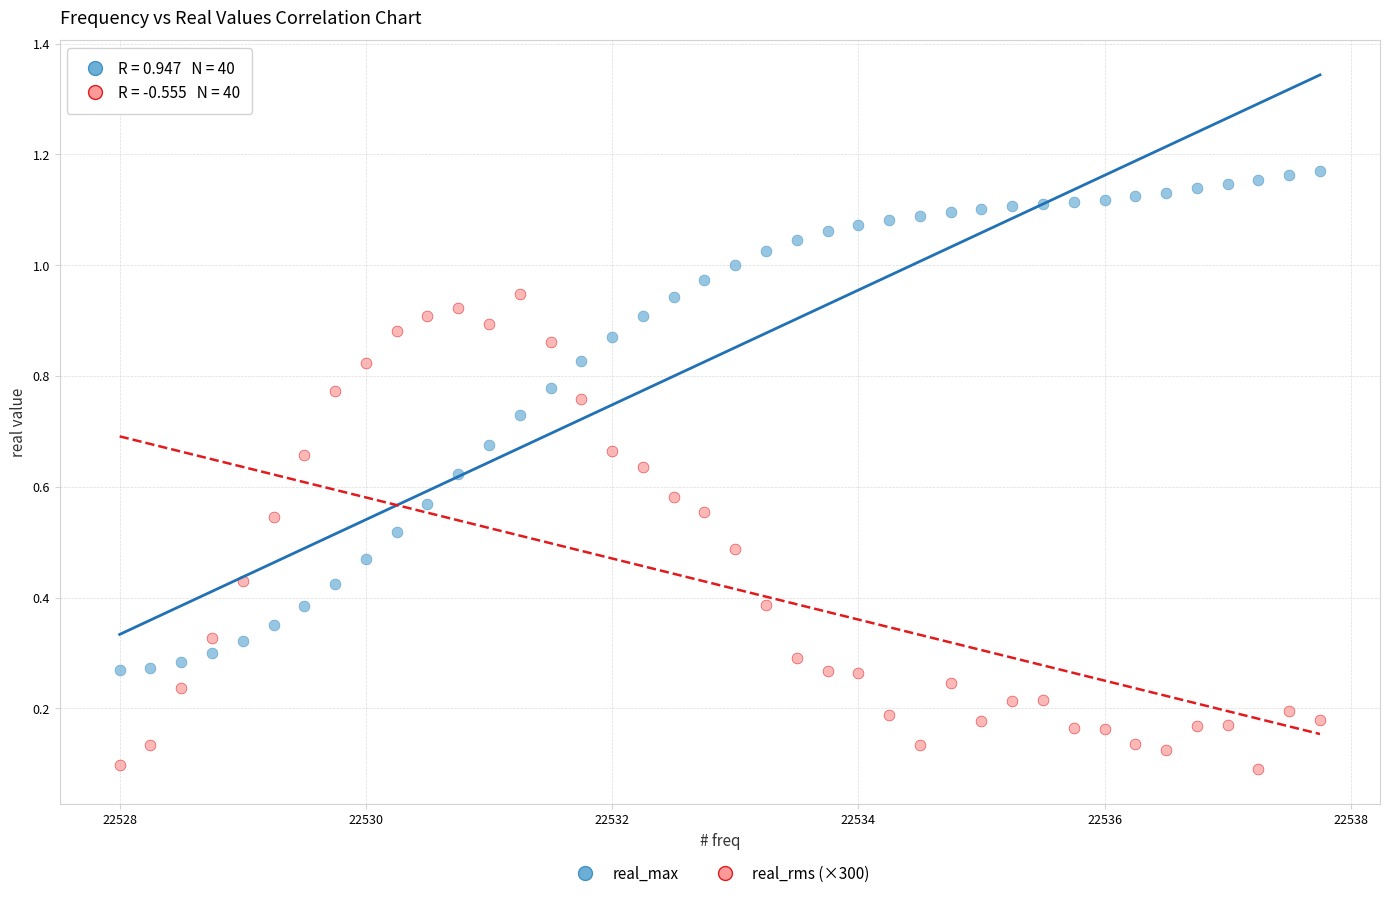

Across all data points, what is the range of X values (max minus min)?

9.8